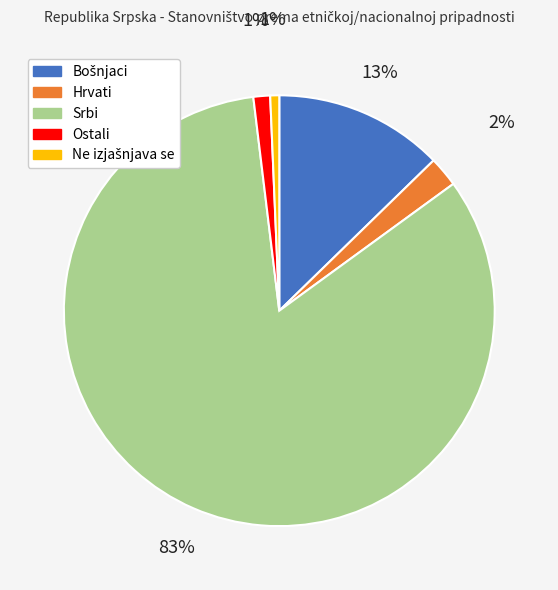

Combined, do Srbi and Ostali account for over 50%?

Yes